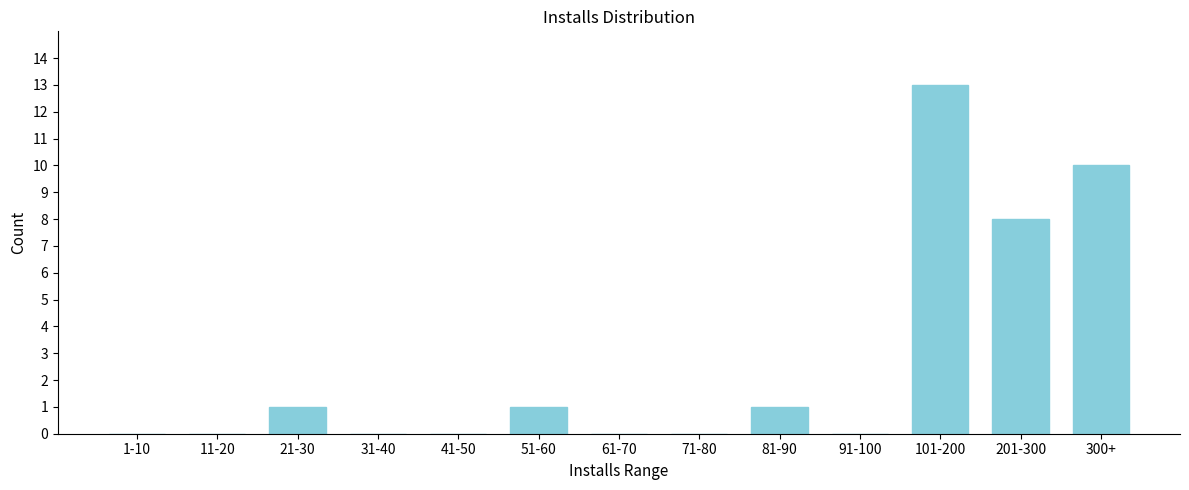

Reading left to right, what are all the values shown in this chart?

1-10=0	11-20=0	21-30=1	31-40=0	41-50=0	51-60=1	61-70=0	71-80=0	81-90=1	91-100=0	101-200=13	201-300=8	300+=10